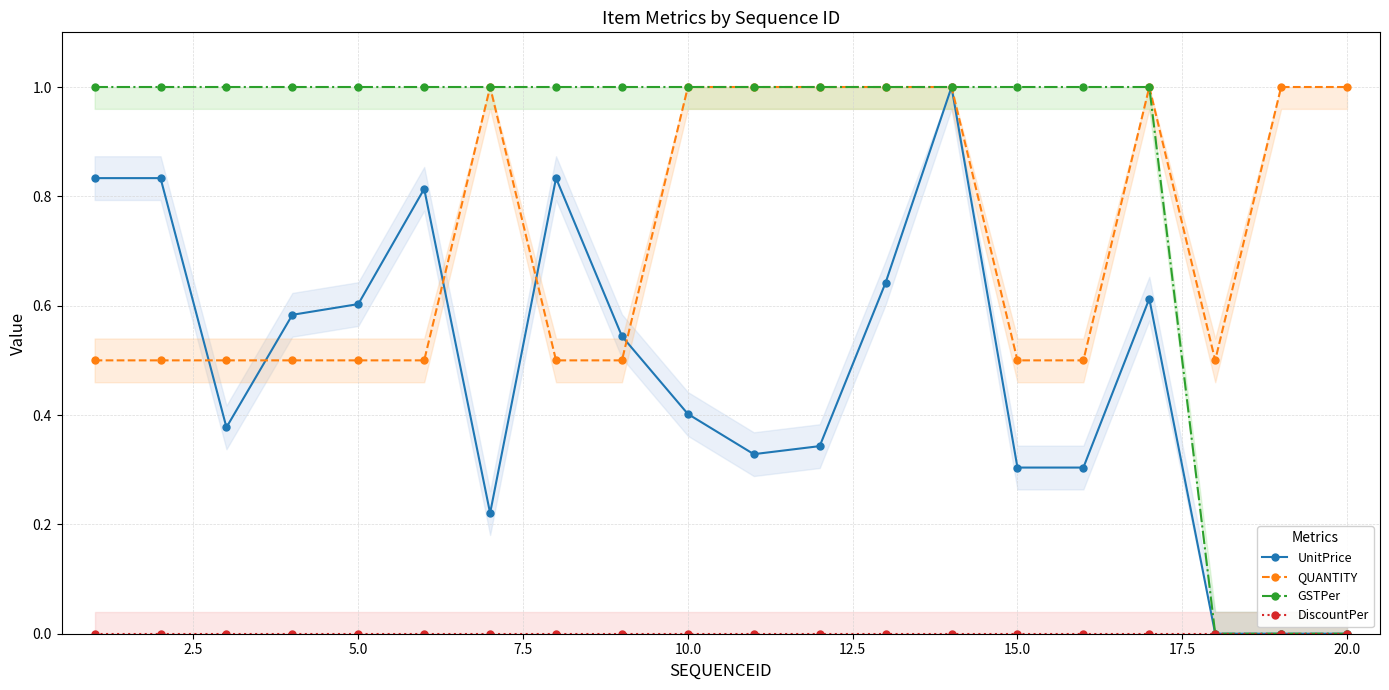

Is it true that QUANTITY equals 0.7 at 15.0?

False